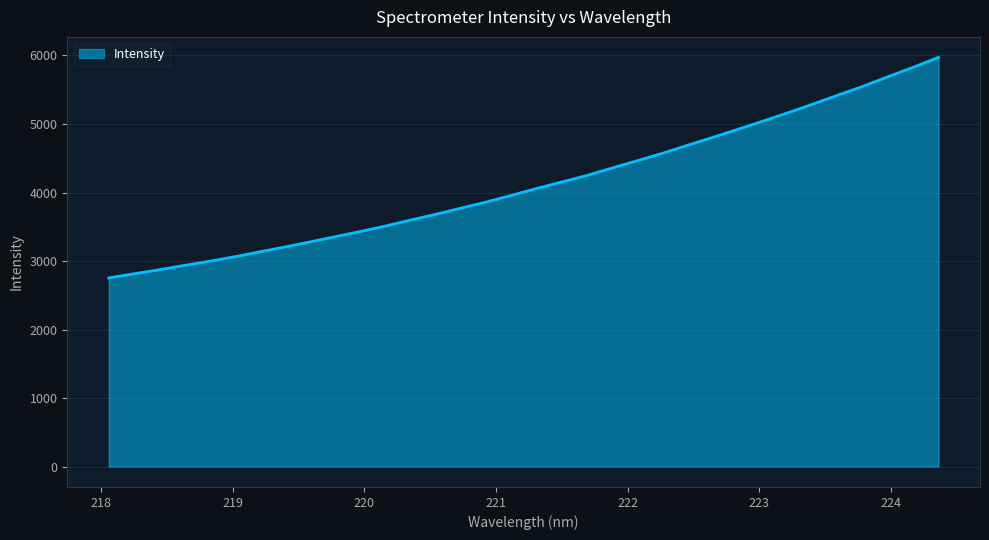

What is the maximum value shown in the chart?

5973.0